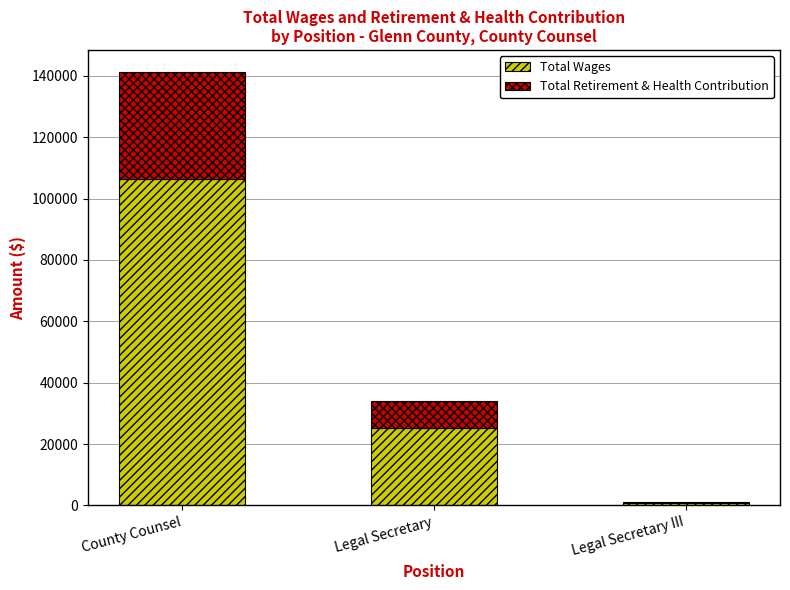

What is the total value across all series at Legal Secretary?

34012